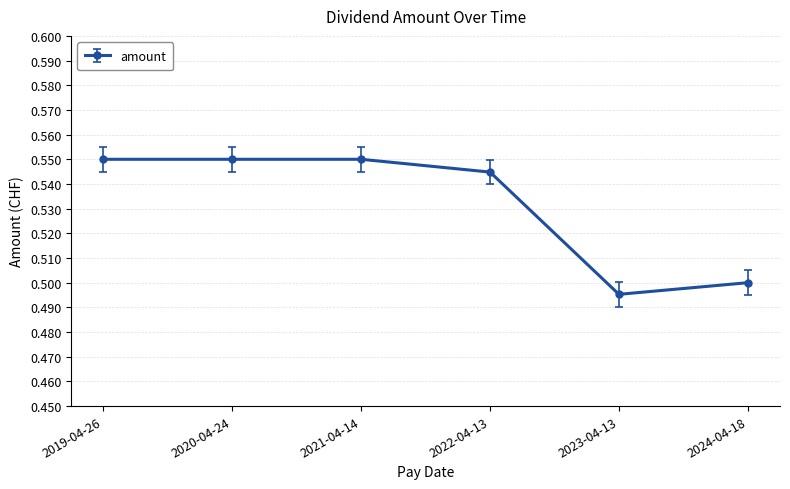

Count the values in the range 0 to 1.

6